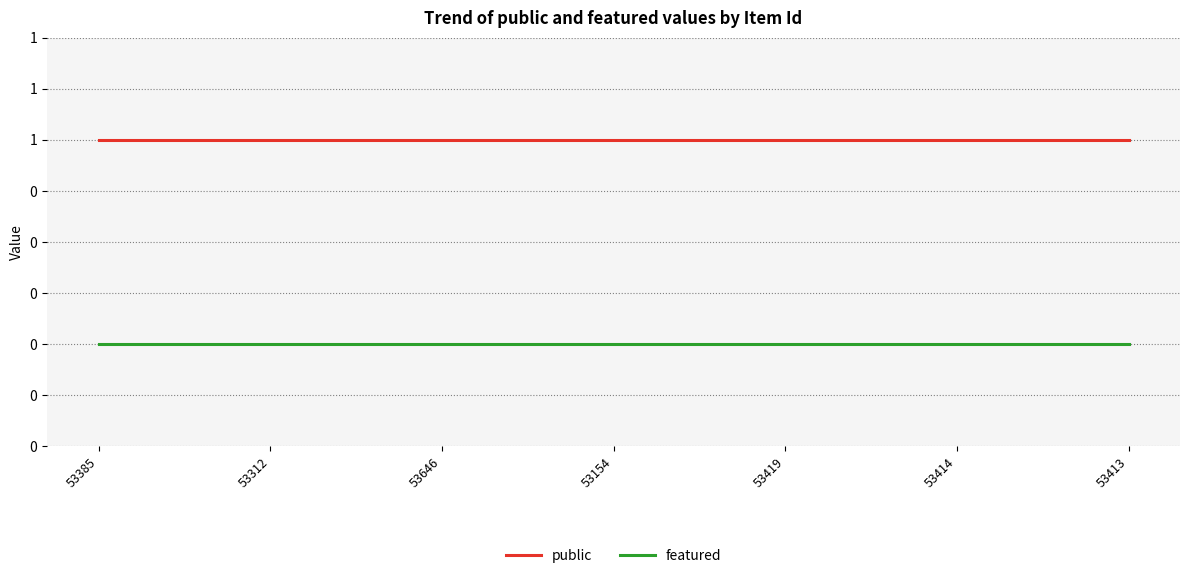

Reading right to left, extract all data points from this chart.

public: 53413=1	53414=1	53419=1	53154=1	53646=1	53312=1	53385=1
featured: 53413=0	53414=0	53419=0	53154=0	53646=0	53312=0	53385=0